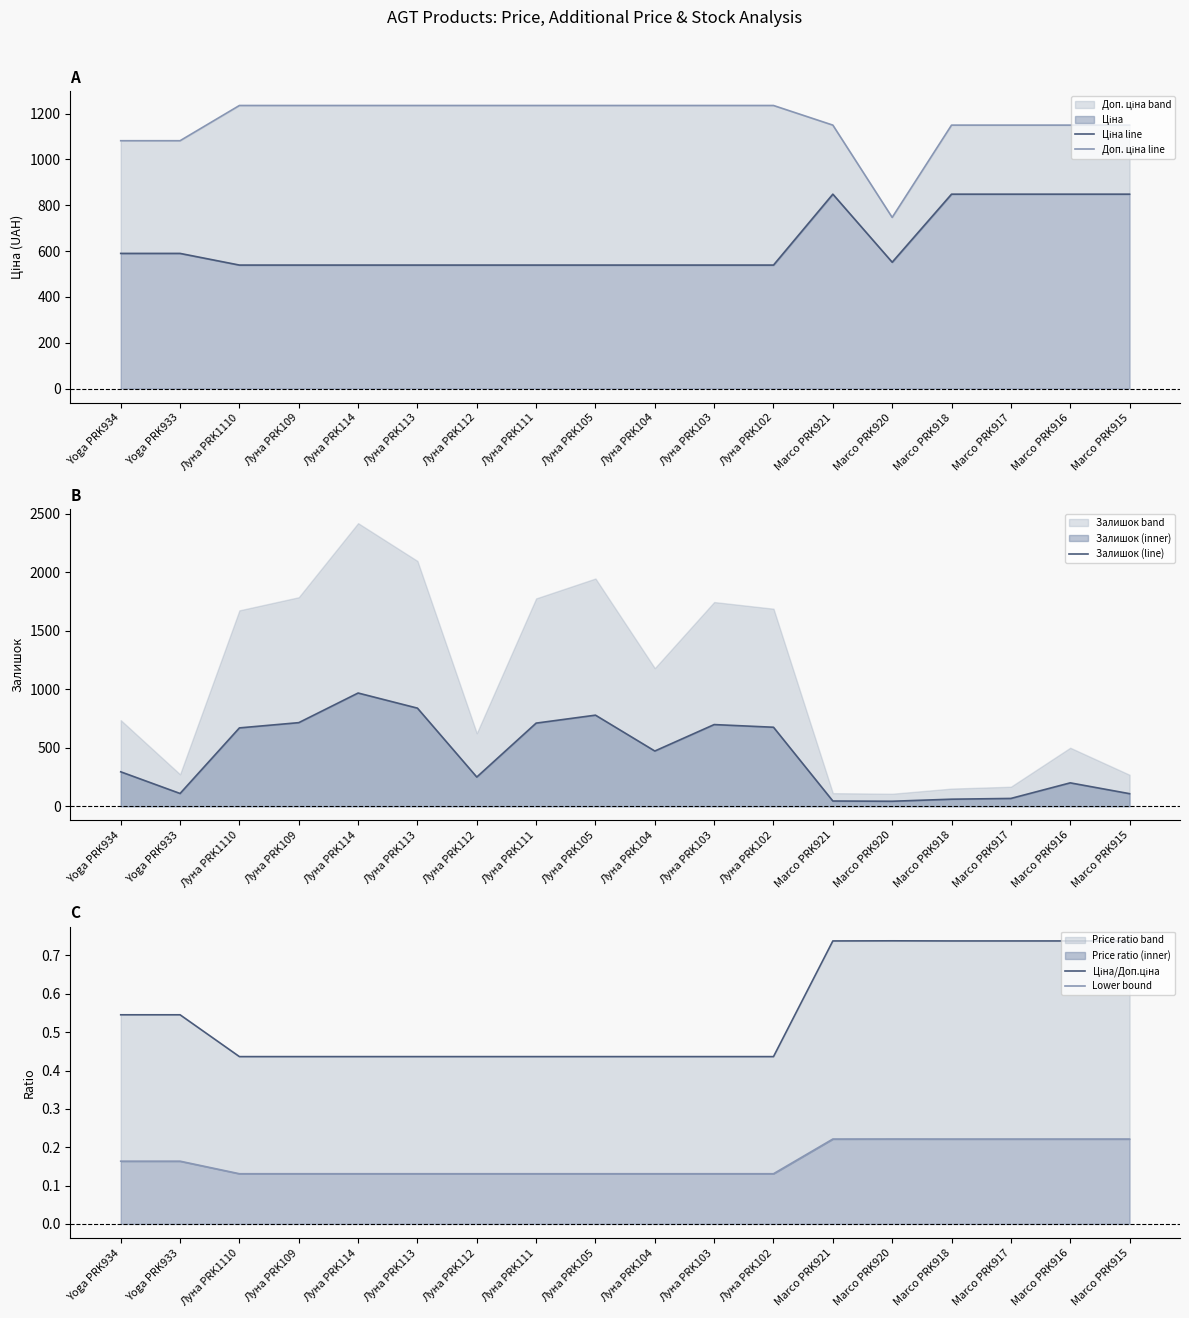

Read the Доп. ціна line value at Marco PRK921.

1149.7